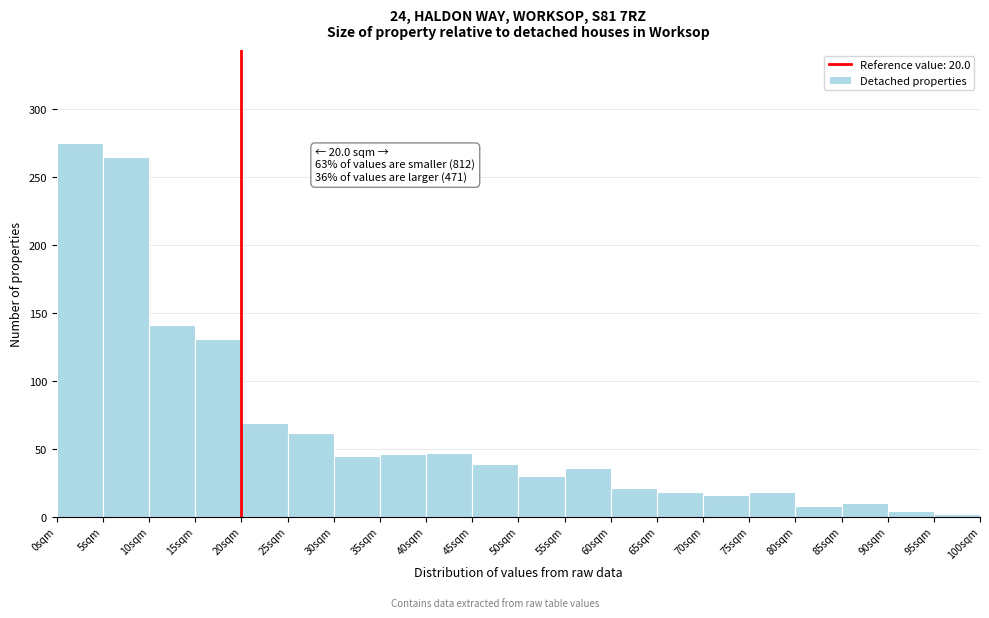

Over which range of the x-axis is the bar tallest?

0 to 5